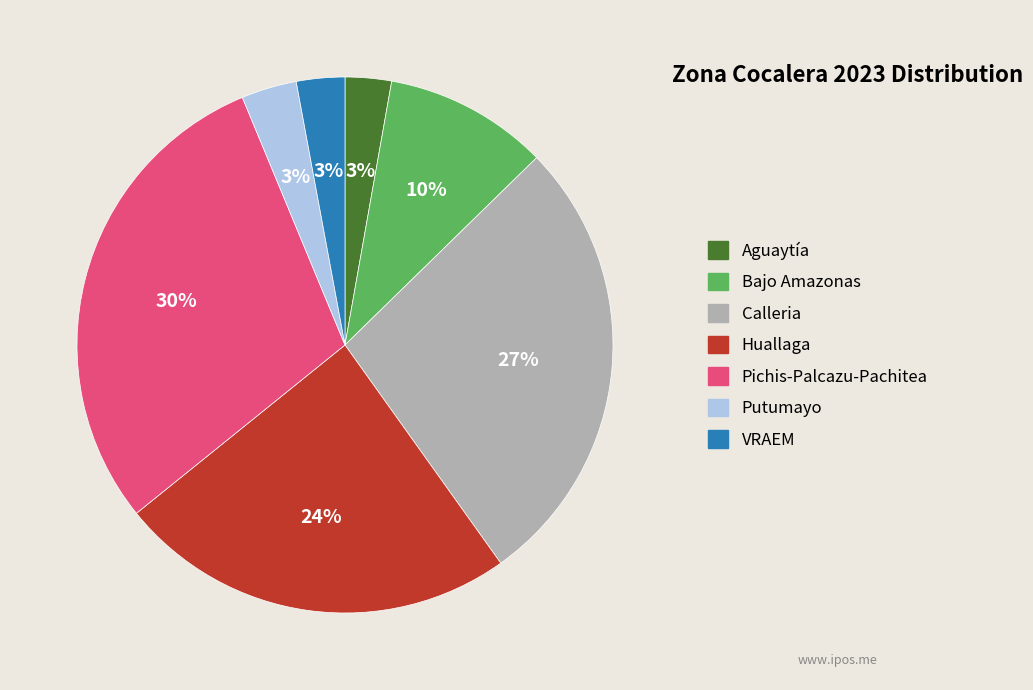

To the nearest percent, what is the difference between the largest and smallest slice percentages?

27%